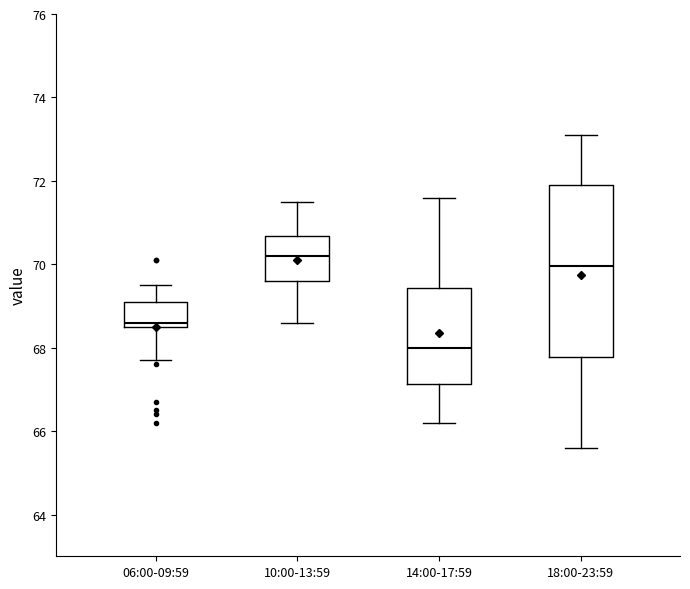

Reading left to right, read every box against the y-axis: the position of its median line, the range the box covers, and the ends of its whiskers. The values are not printed on the chart, so give them approximately, as read against the axis.

06:00-09:59: median 68.6 (just above the box's lower edge), box 68.6 to 69.2, whiskers 67.8 to 69.6
10:00-13:59: median 70.2, box 69.6 to 70.6, whiskers 68.6 to 71.6
14:00-17:59: median 68.0, box 67.2 to 69.4, whiskers 66.2 to 71.6
18:00-23:59: median 70.0, box 67.8 to 72.0, whiskers 65.6 to 73.2